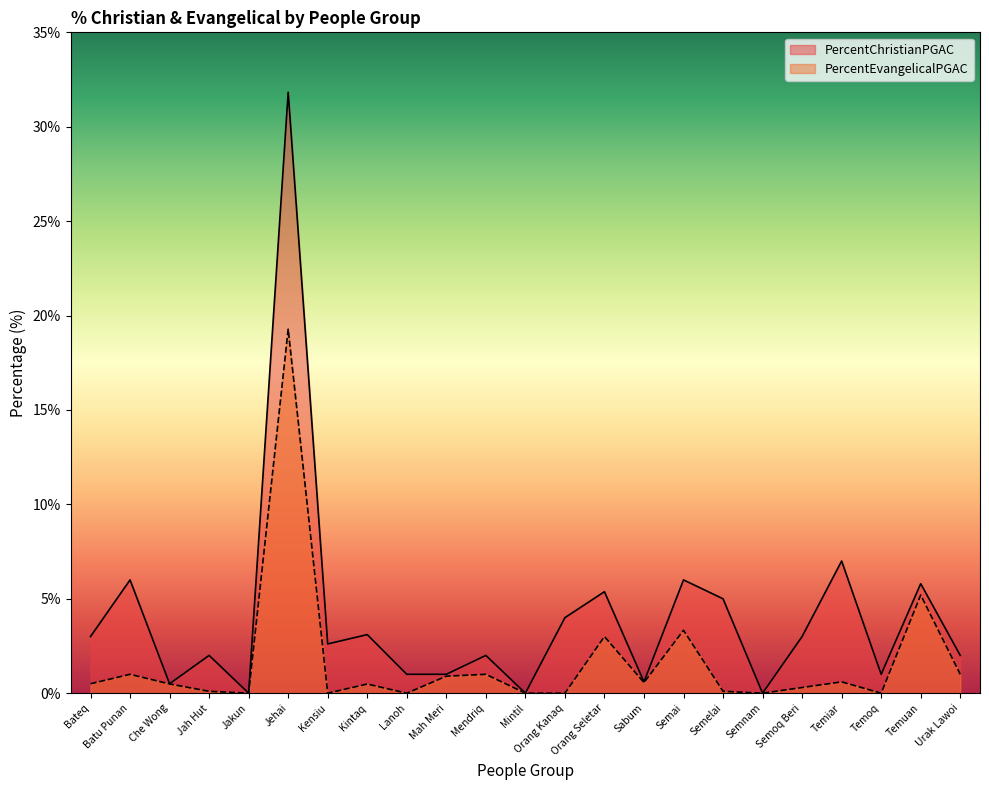

Reading left to right, what are all the values shown in this chart?

PercentChristianPGAC: Bateq=3.0	Batu Punan=6.0	Che Wong=0.5	Jah Hut=2.0	Jakun=0.0	Jehai=31.8	Kensiu=2.6	Kintaq=3.1	Lanoh=1.0	Mah Meri=1.0	Mendriq=2.0	Mintil=0.0	Orang Kanaq=4.0	Orang Seletar=5.4	Sabum=0.6	Semai=6.0	Semelai=5.0	Semnam=0.0	Semoq Beri=3.0	Temiar=7.0	Temoq=1.0	Temuan=5.8	Urak Lawoi=2.0
PercentEvangelicalPGAC: Bateq=0.5	Batu Punan=1.0	Che Wong=0.5	Jah Hut=0.1	Jakun=0.0	Jehai=19.3	Kensiu=0.0	Kintaq=0.5	Lanoh=0.0	Mah Meri=0.9	Mendriq=1.0	Mintil=0.0	Orang Kanaq=0.0	Orang Seletar=3.0	Sabum=0.6	Semai=3.3	Semelai=0.1	Semnam=0.0	Semoq Beri=0.3	Temiar=0.6	Temoq=0.0	Temuan=5.2	Urak Lawoi=1.0